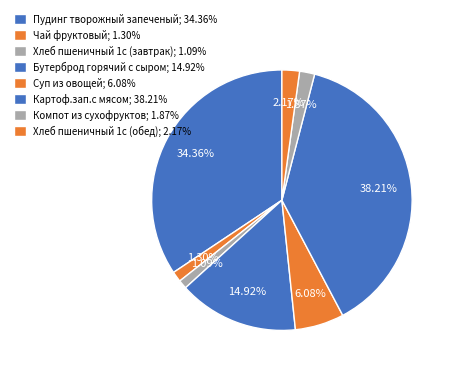

Is Суп из овощей the majority of the pie?

No